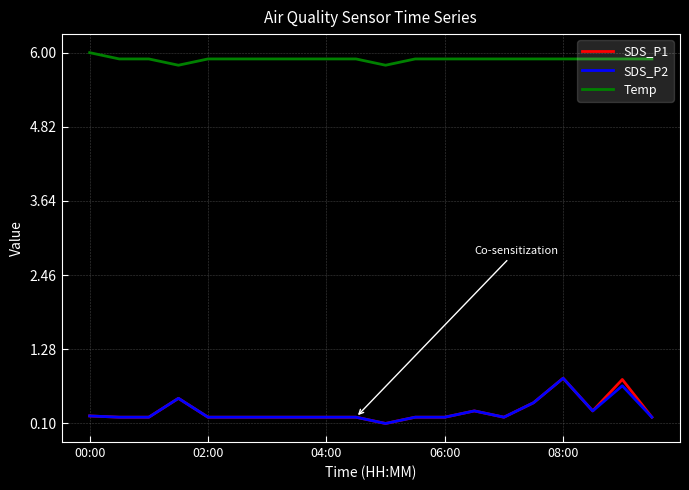

True or false: Temp and SDS_P1 cross at least once.

False